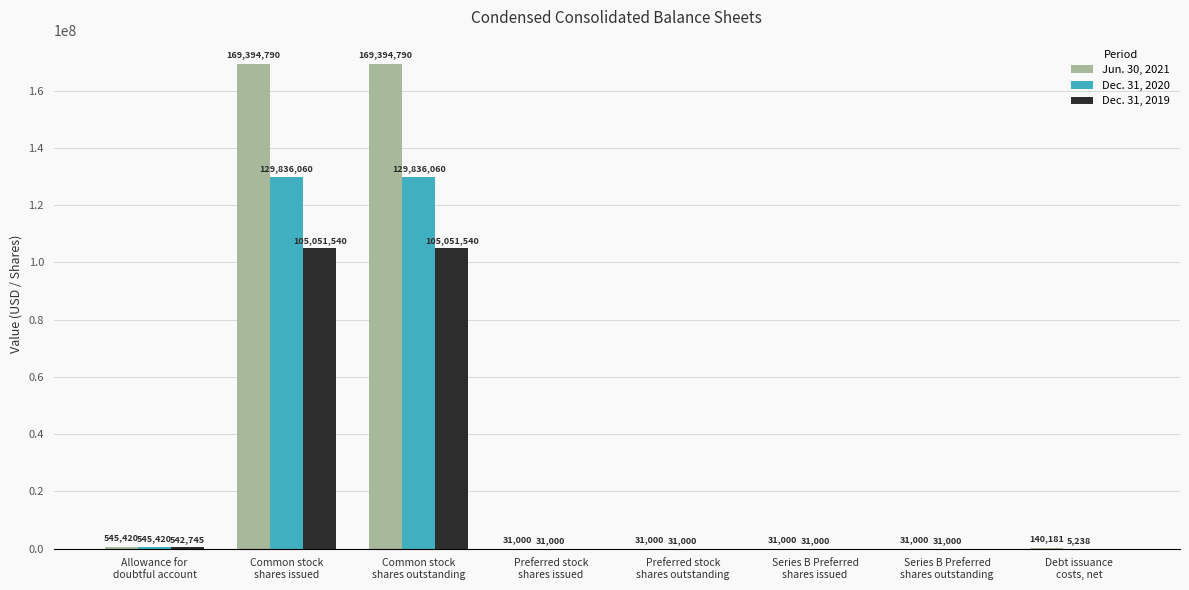

What is the sum of the Jun. 30, 2021 values at Debt issuance
costs, net and Common stock
shares outstanding?

169534971